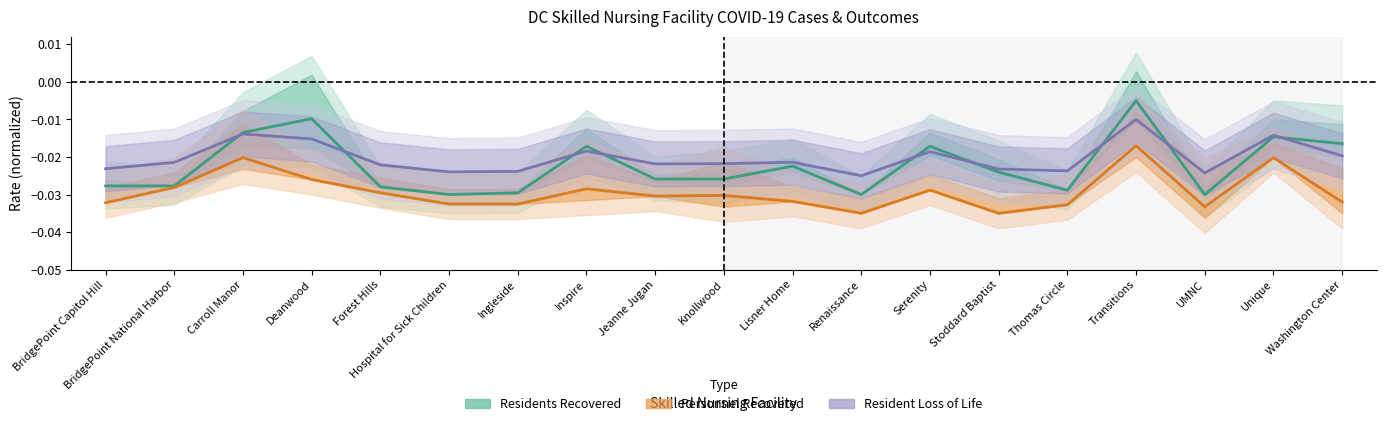

Is it true that Resident Loss of Life equals -0.0 at Ingleside?

True